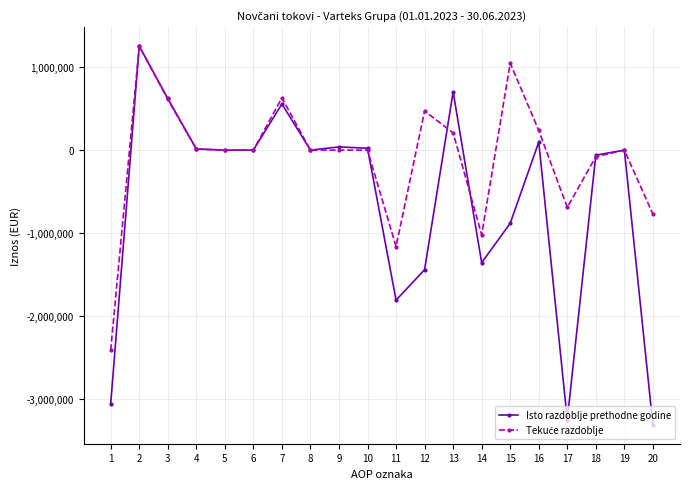

What is the value of the Isto razdoblje prethodne godine point at the 11th from the left?

-1807528